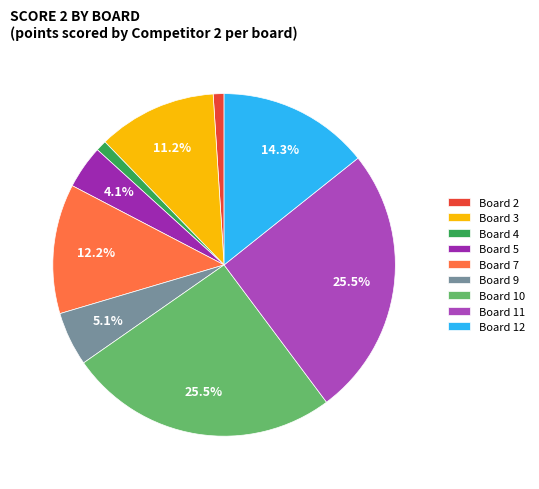

How many segments does this pie chart have?

9